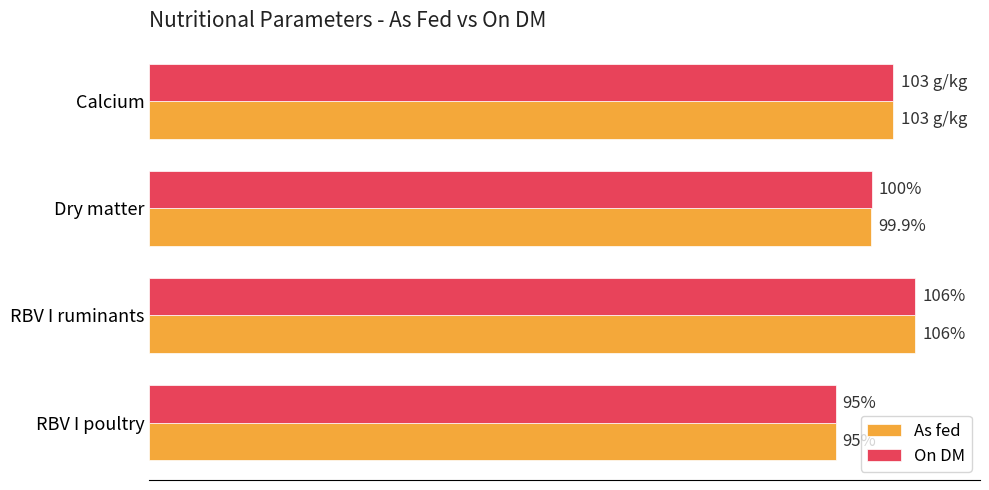

Where is As fed nearest to the value 100?

Dry matter